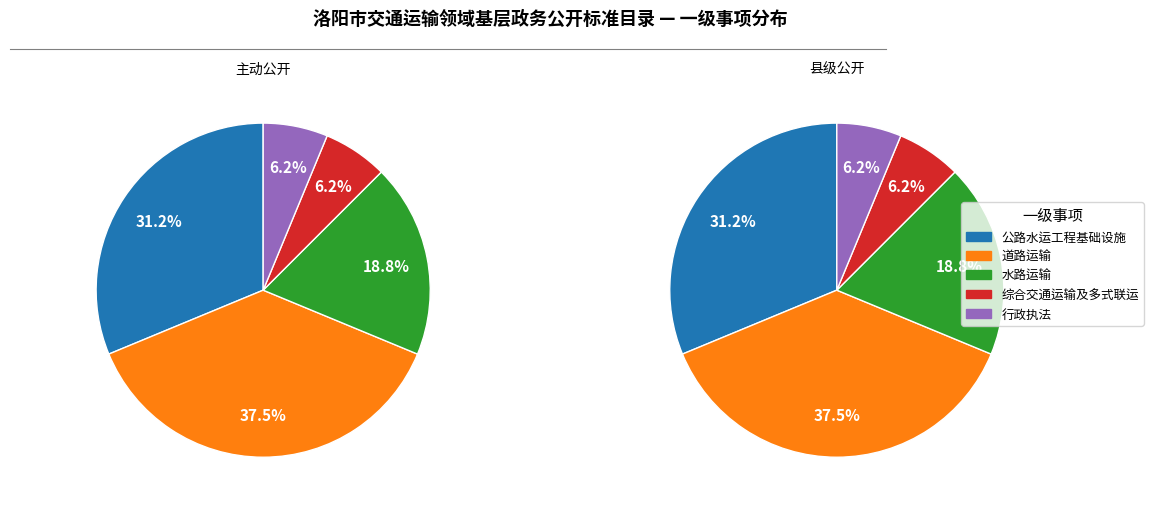

Is the sum of 行政执法 and 公路水运工程基础设施 greater than half?

No